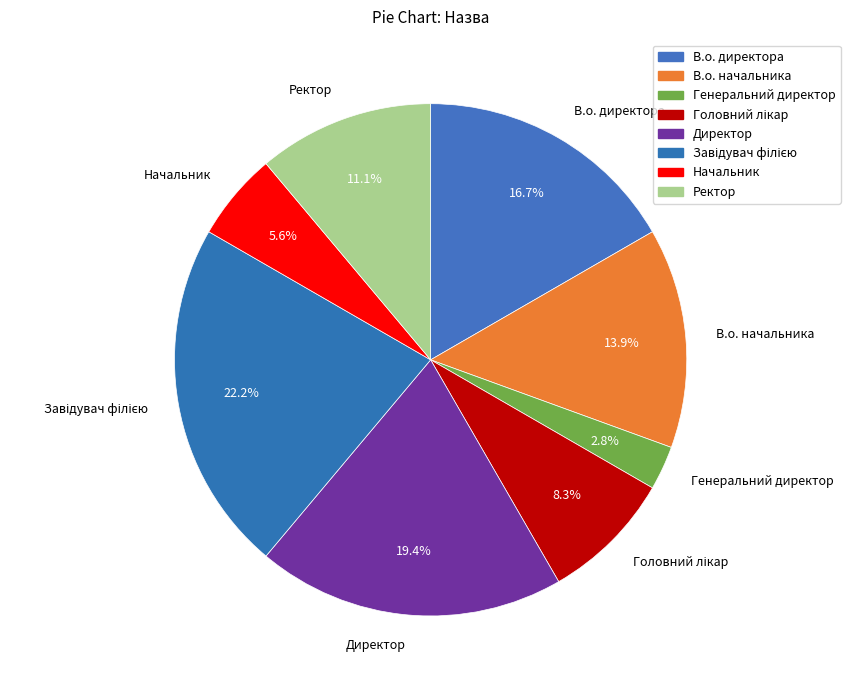

To the nearest percent, what percentage of the pie is Ректор?

11%